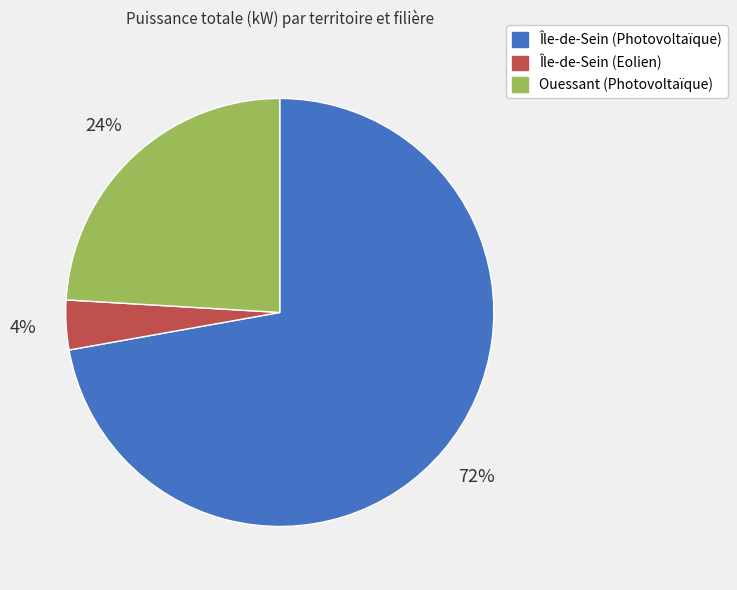

Which has a higher value, Ouessant (Photovoltaïque) or Île-de-Sein (Photovoltaïque)?

Île-de-Sein (Photovoltaïque)